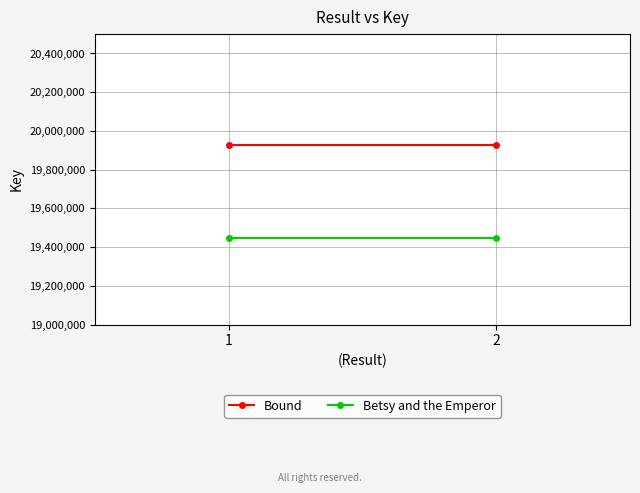

Reading right to left, what are all the values shown in this chart?

Bound: 2=19928040	1=19928040
Betsy and the Emperor: 2=19444956	1=19444956